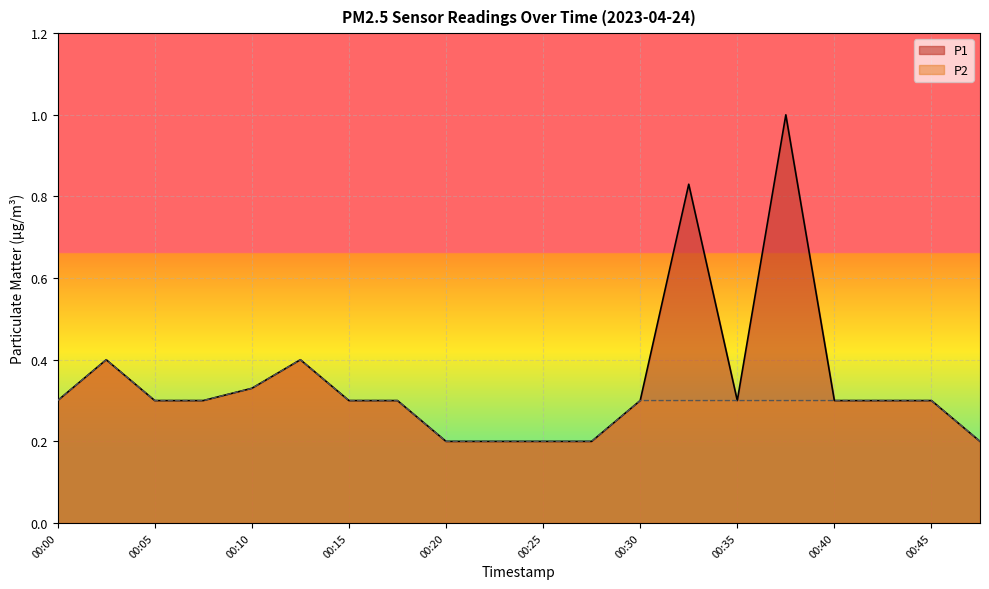

What value does the P2 series have at 00:23?

0.2